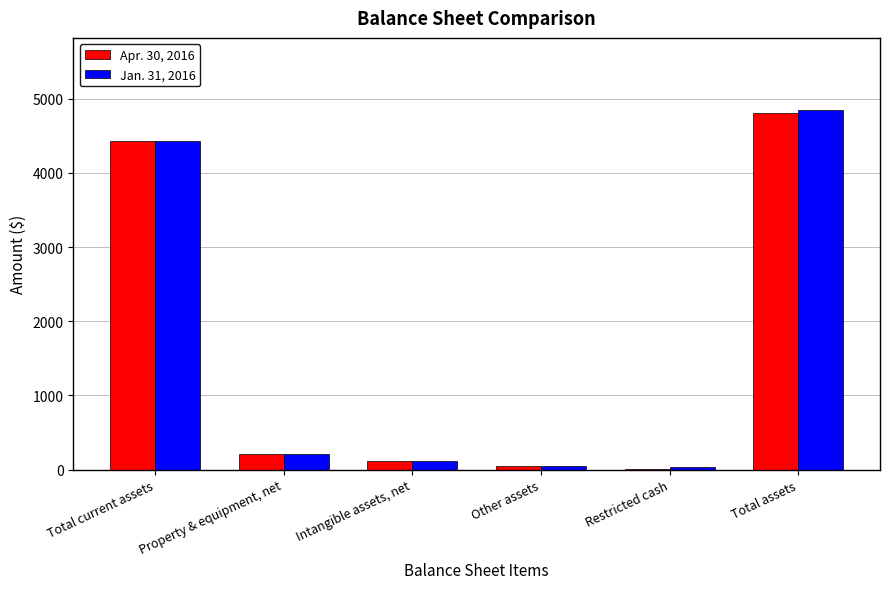

Count the number of data series in this chart.

2